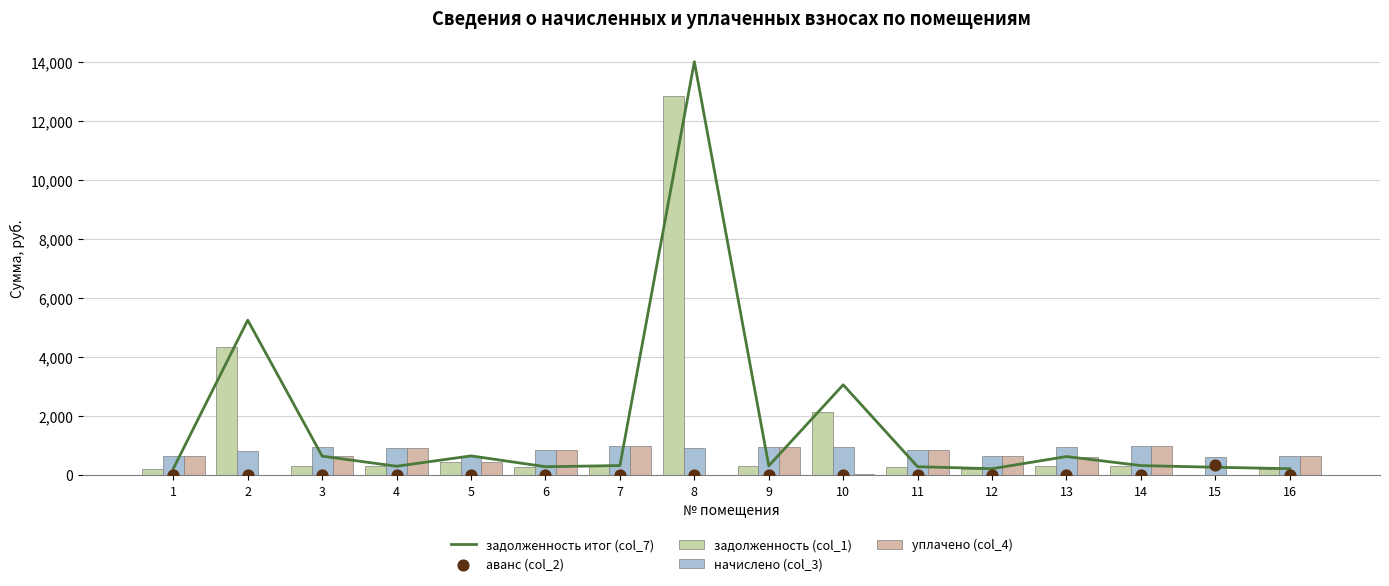

Which series has the largest total across all categories?

задолженность итог (col_7)